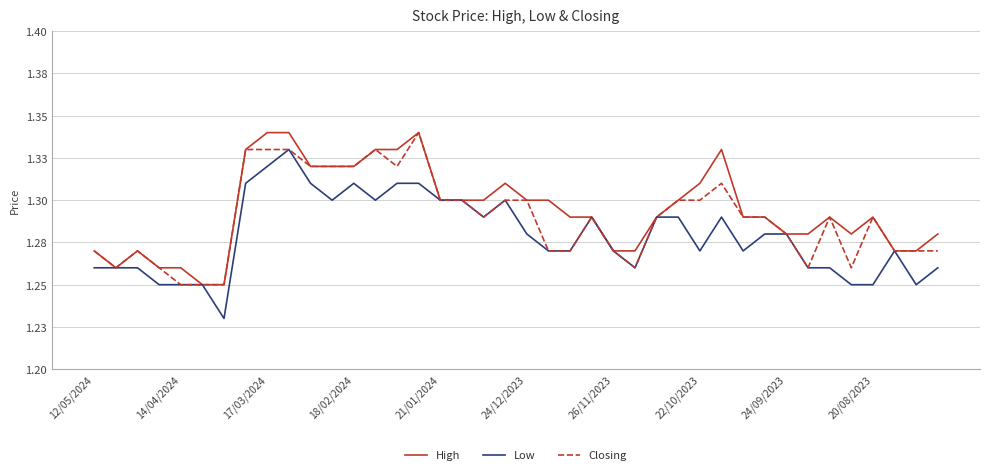

Does the chart display data point markers on the line(s)?

No